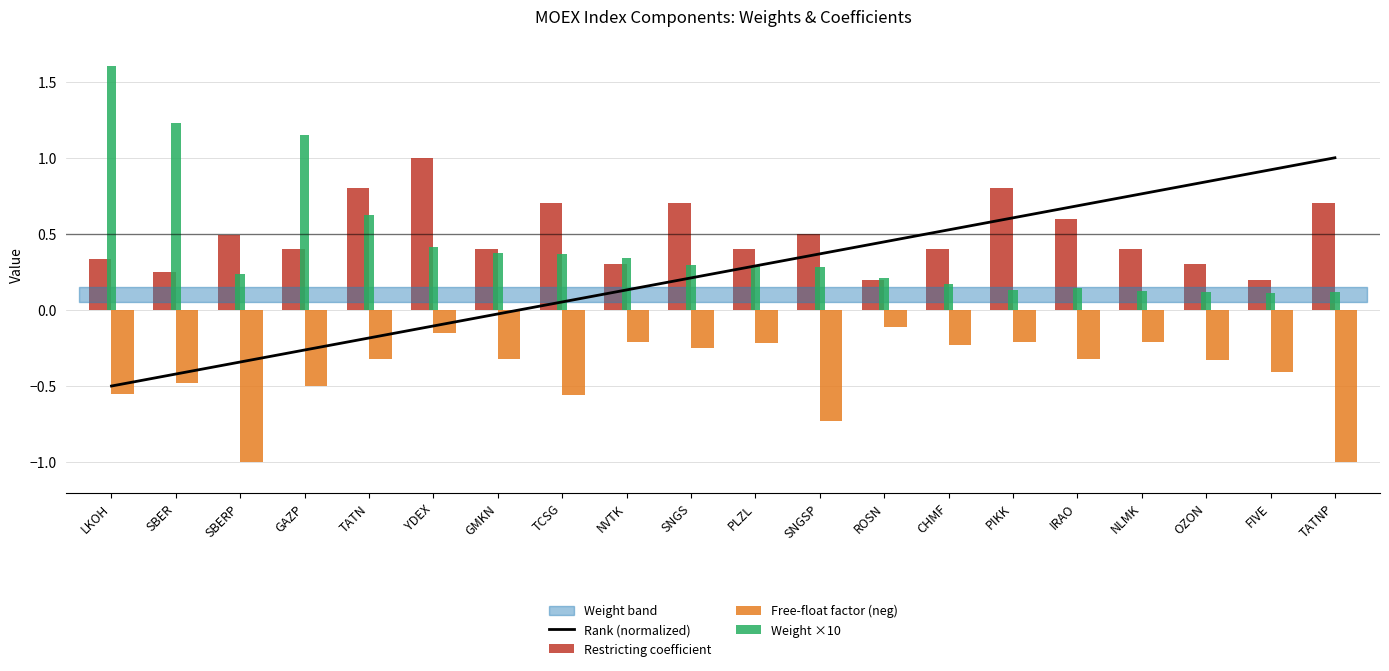

Is it true that Weight ×10 equals 0.3 at SNGS?

True